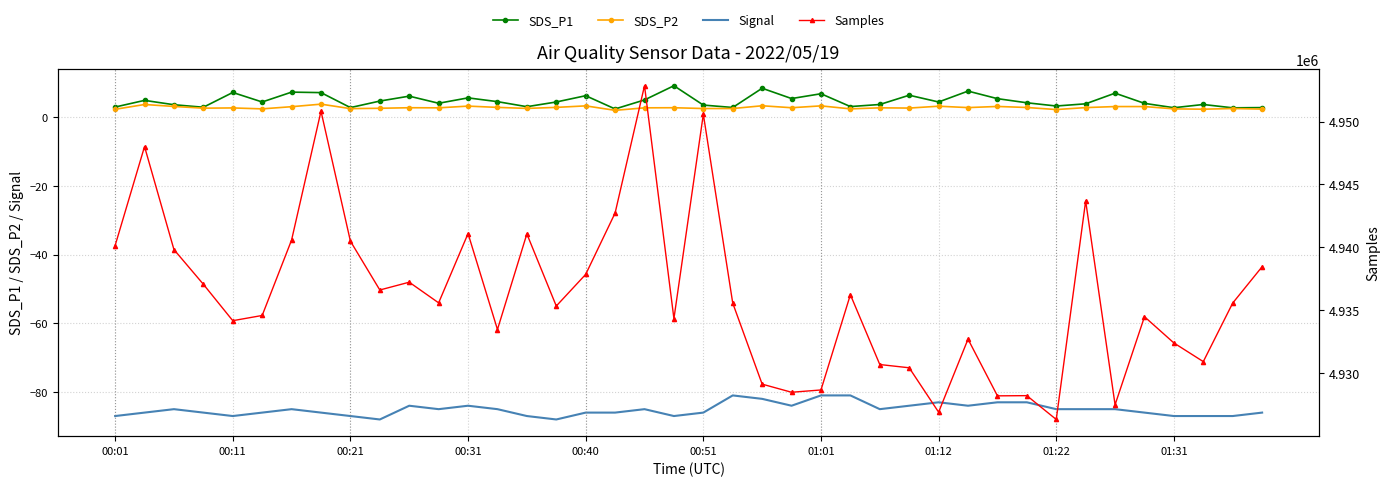

Is this an area chart (filled region under the line)?

No